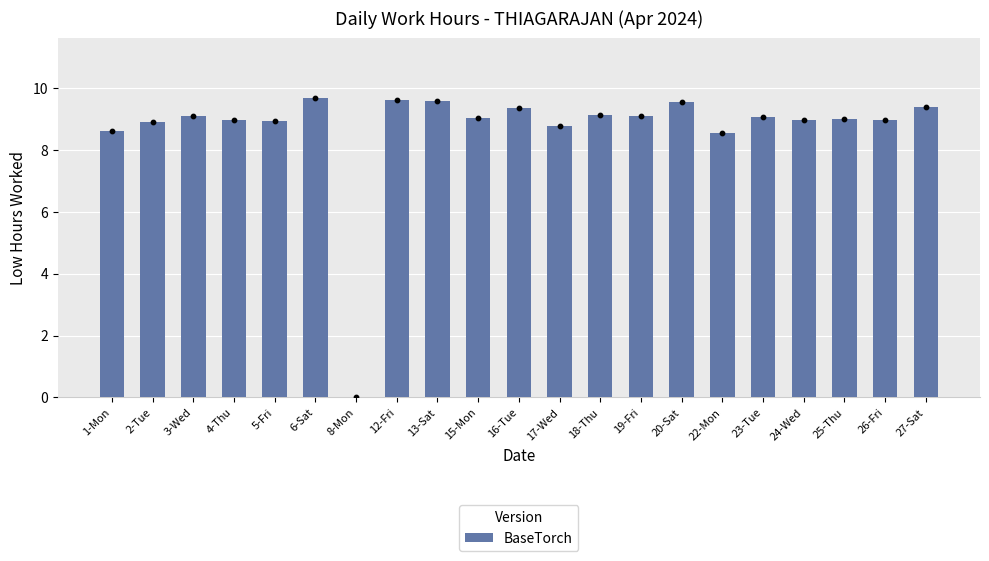

What is the change in value from 6-Sat to 23-Tue?

-0.6